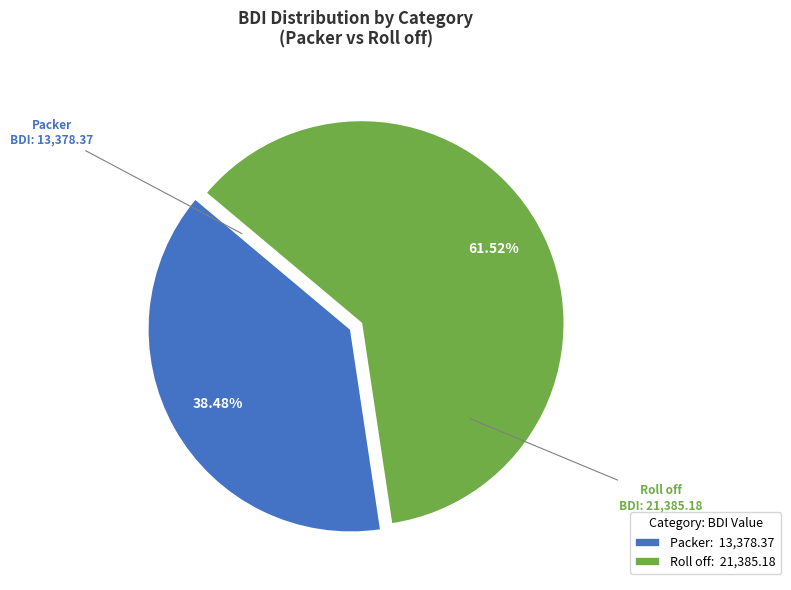

The Roll off slice represents 62% of the pie. True or false?

True